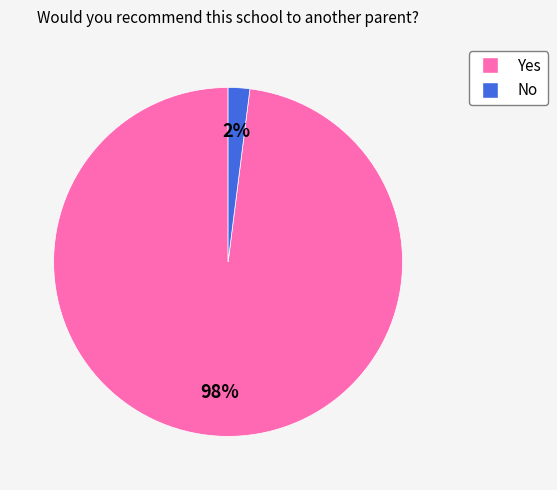

To the nearest percent, what is the difference between the largest and smallest slice percentages?

96%